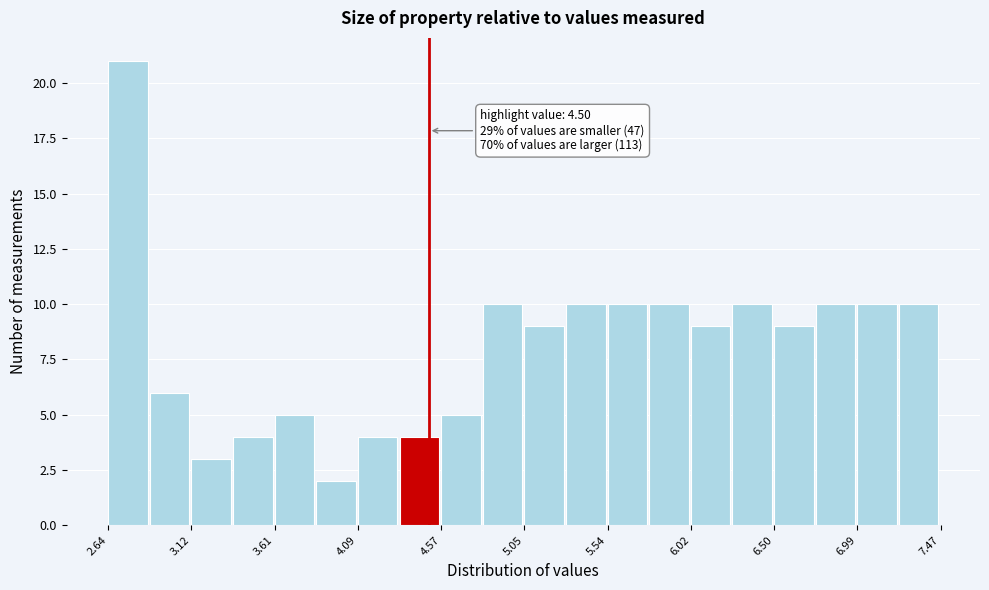

Which range on the x-axis has the tallest bar?

2.65 to 2.90